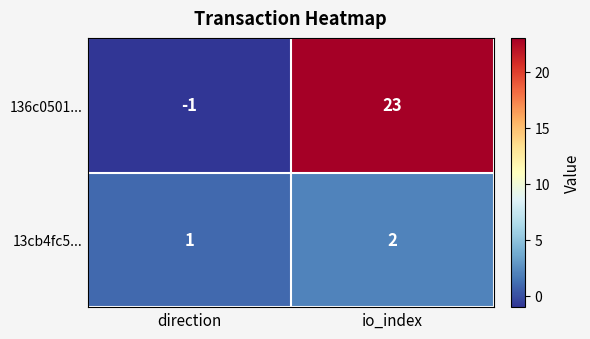

What is the sum of the 13cb4fc5... values at direction and io_index?

3